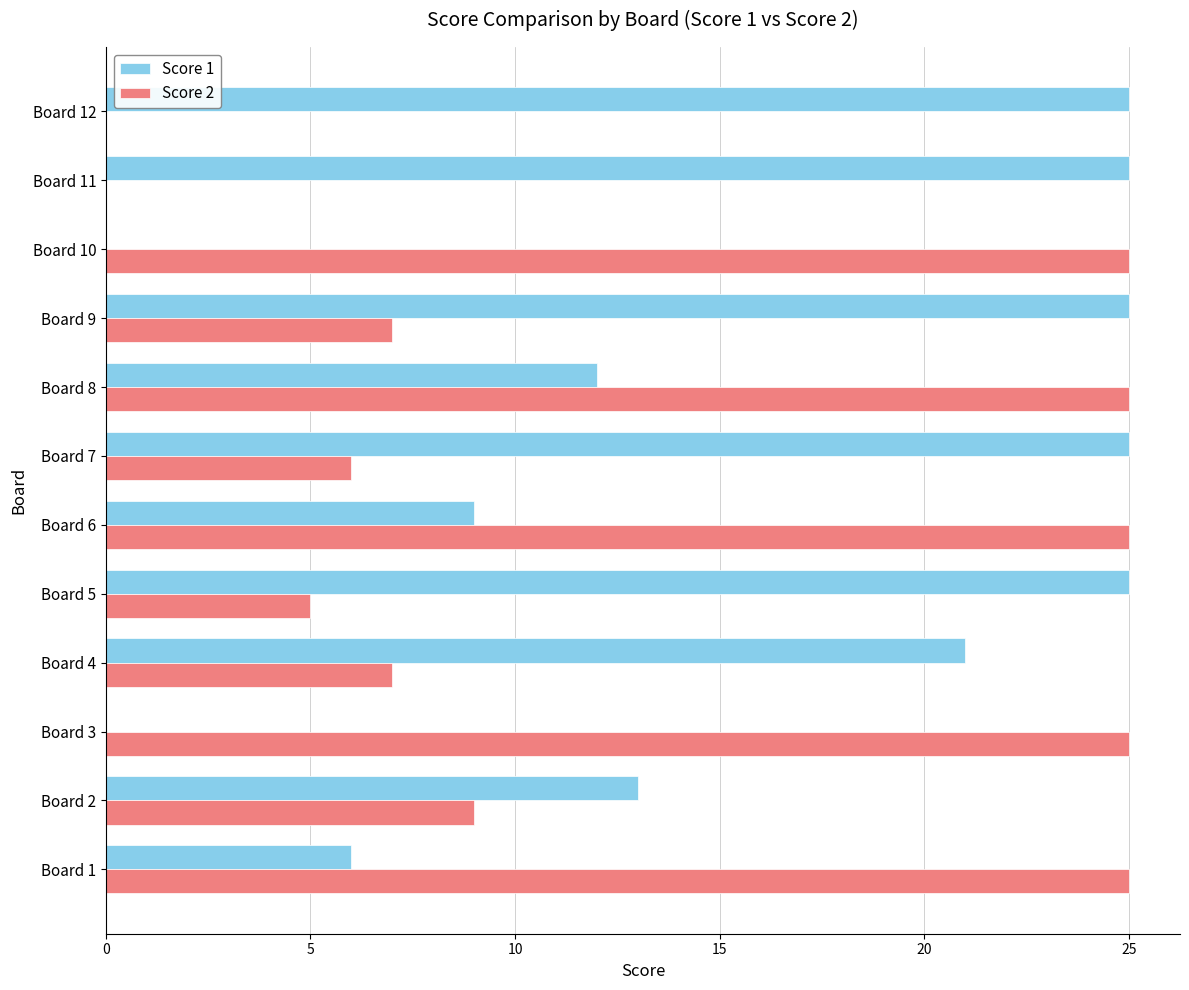

What is the maximum value shown in the chart?

25